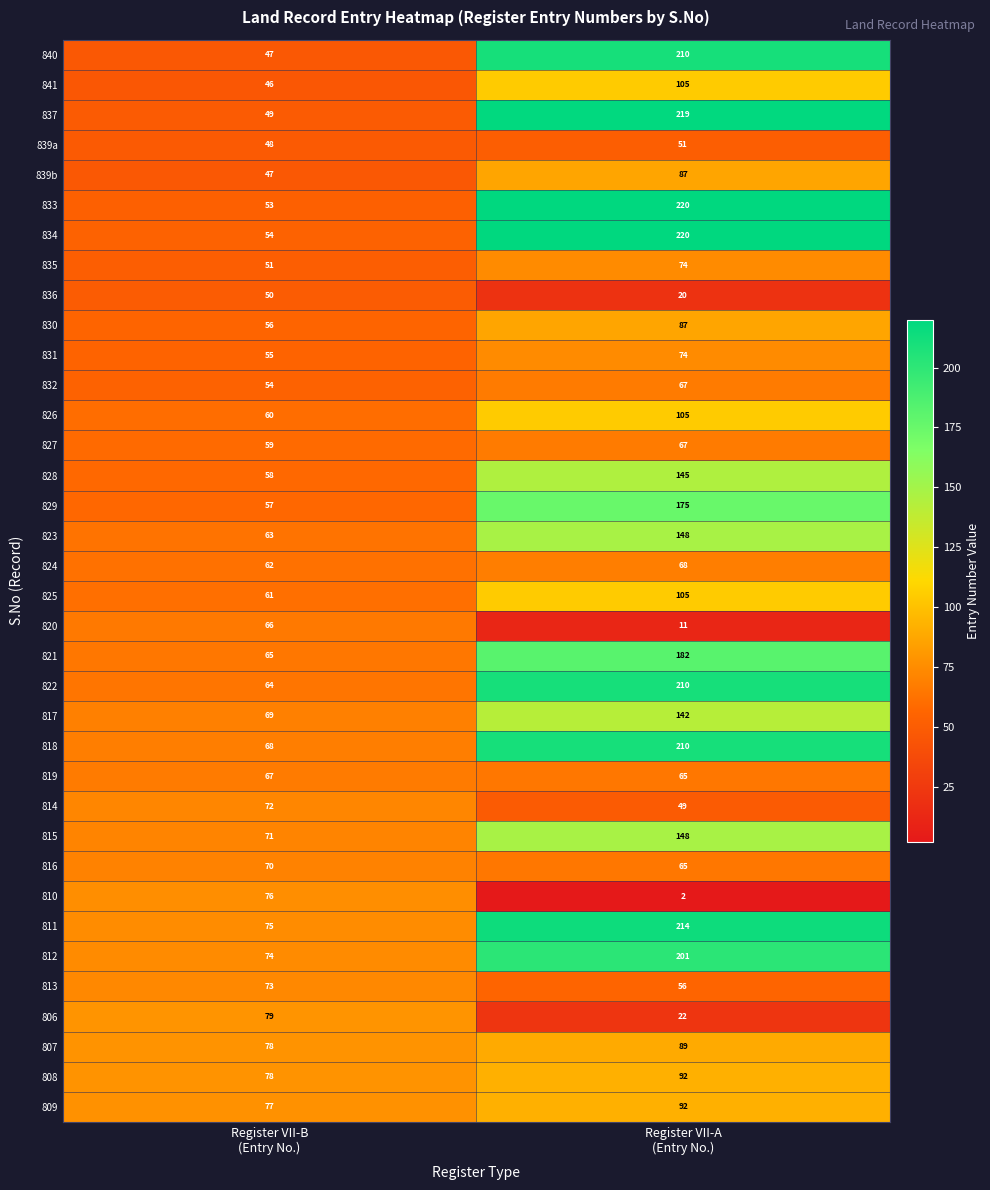

What is the difference between the maximum and minimum values in the 822 series?

146